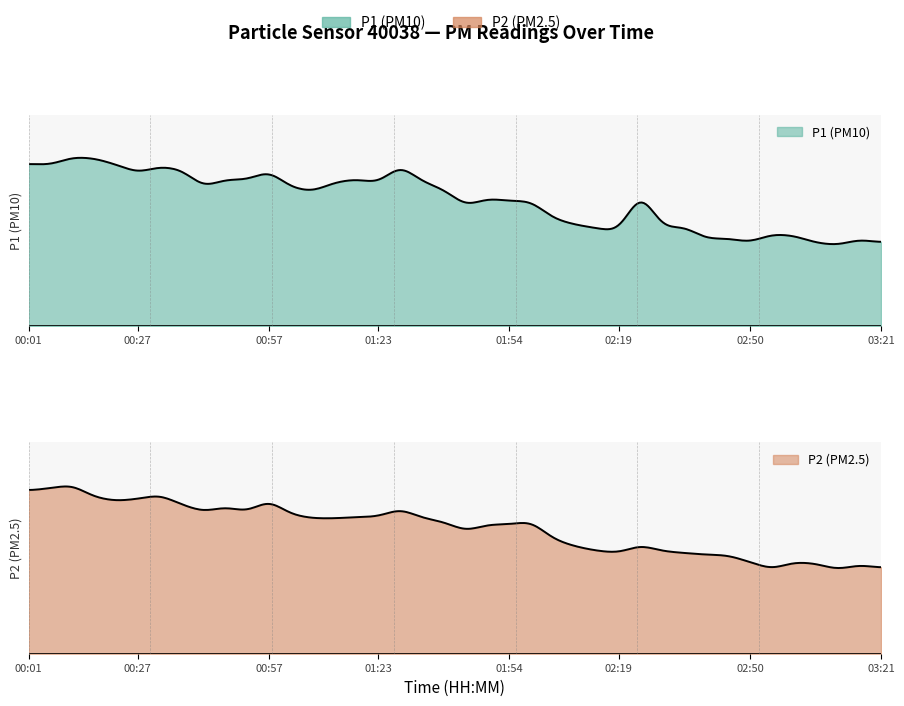

Is the value of P2 at 00:57 greater than the value of P1 at 00:57?

No